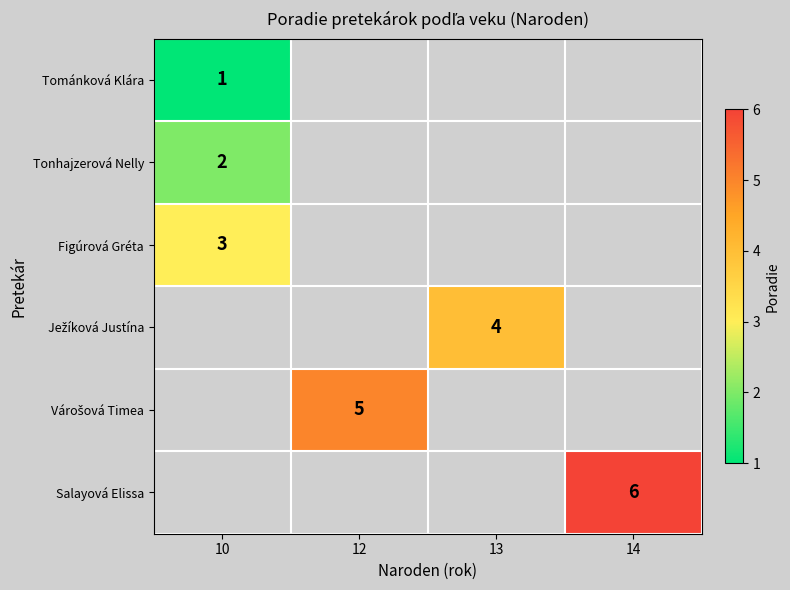

List the labels in order of row_2 value, largest first.

10, 12, 13, 14